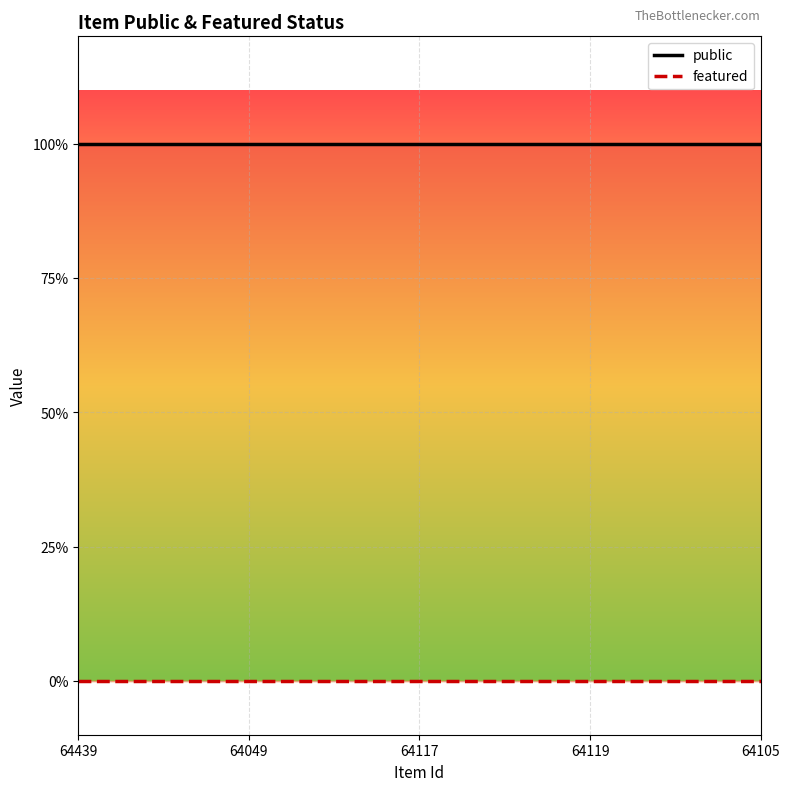

True or false: public and featured intersect in this chart.

False